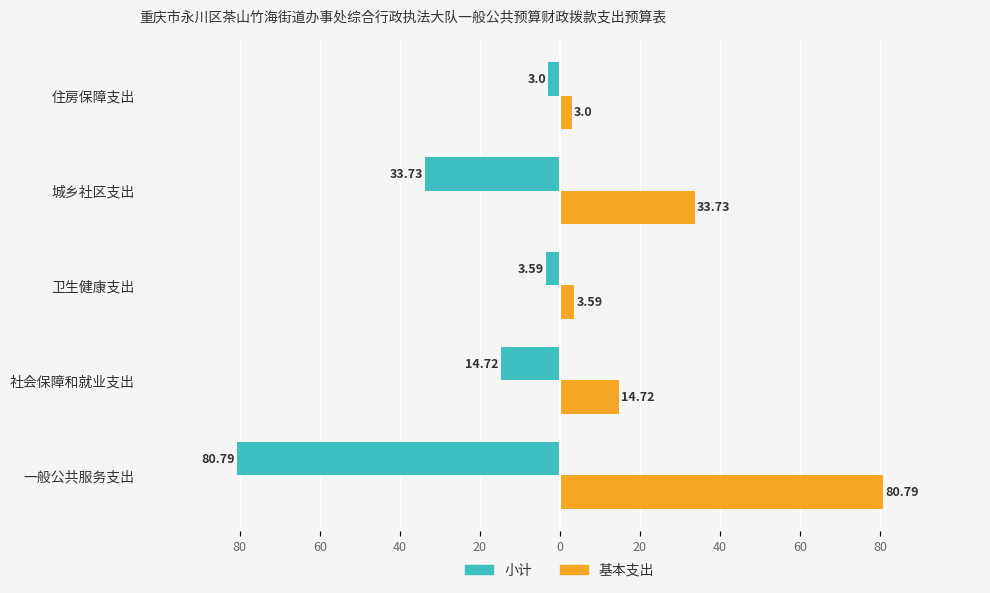

What are all the series names shown in the legend?

小计, 基本支出